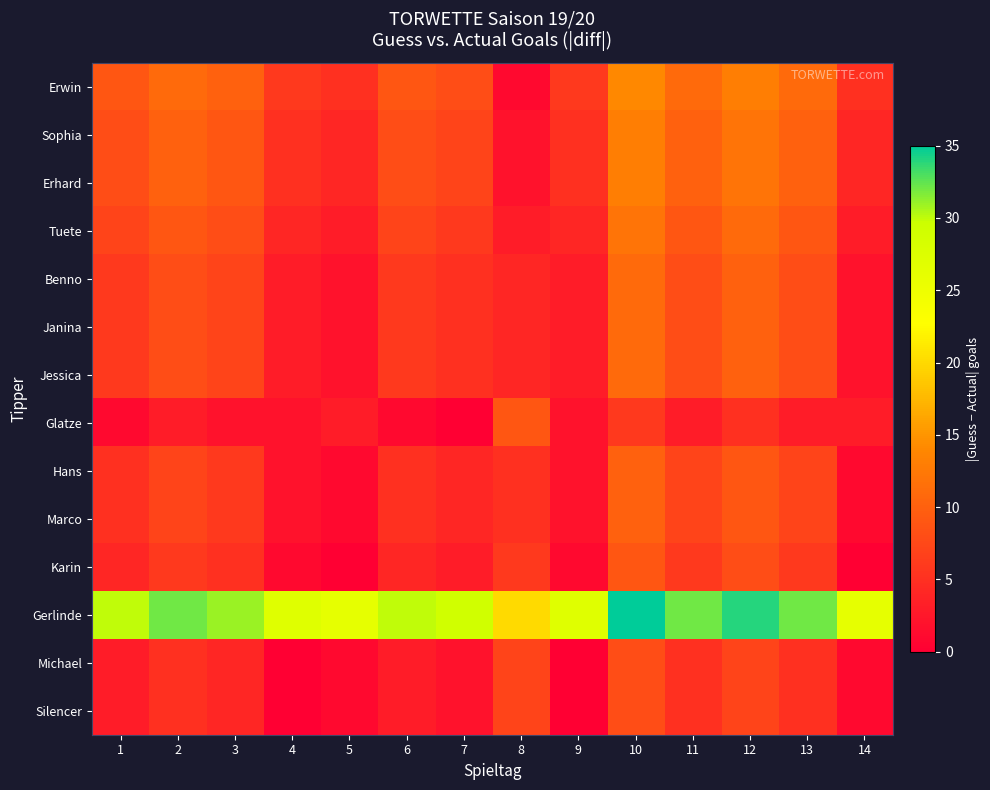

At which category is the sum across all series the highest?

10